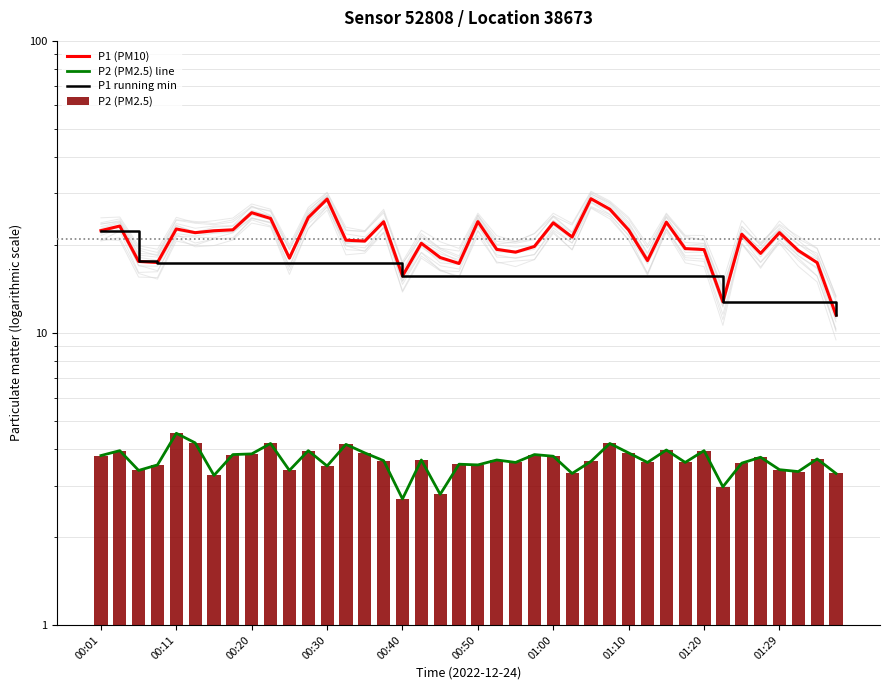

True or false: P2 (PM2.5) line has a value of 4.1 at 33.

False